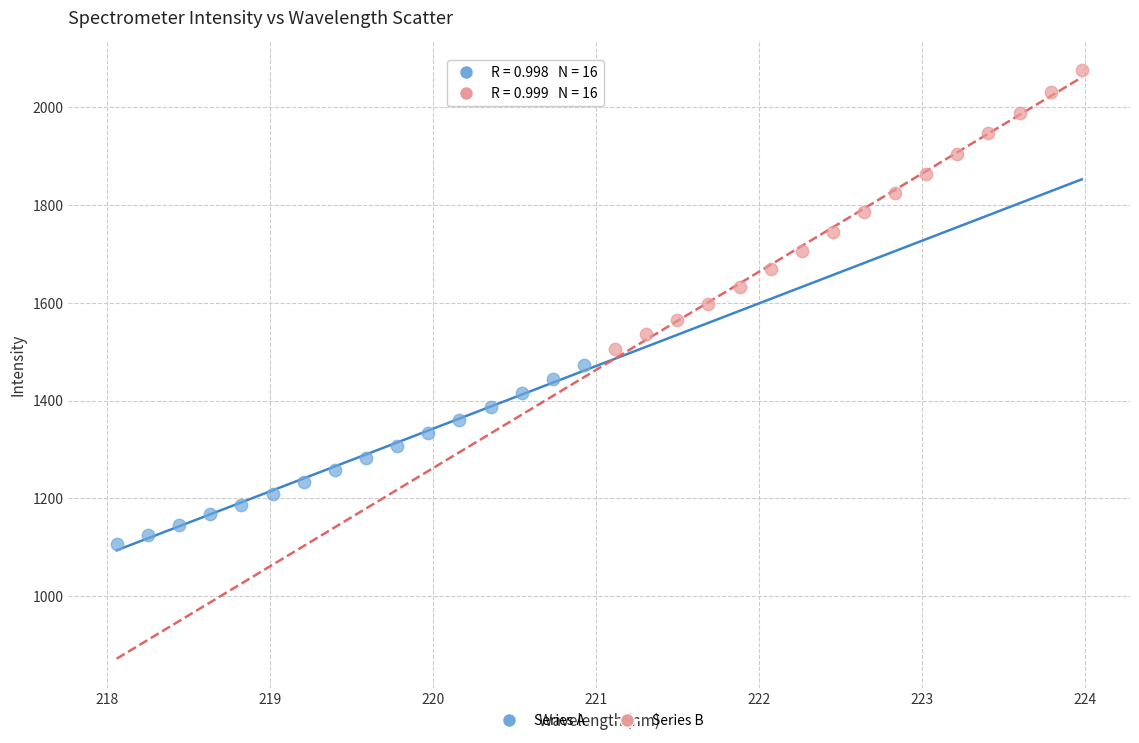

Which series has the widest spread of Y values?

Series B